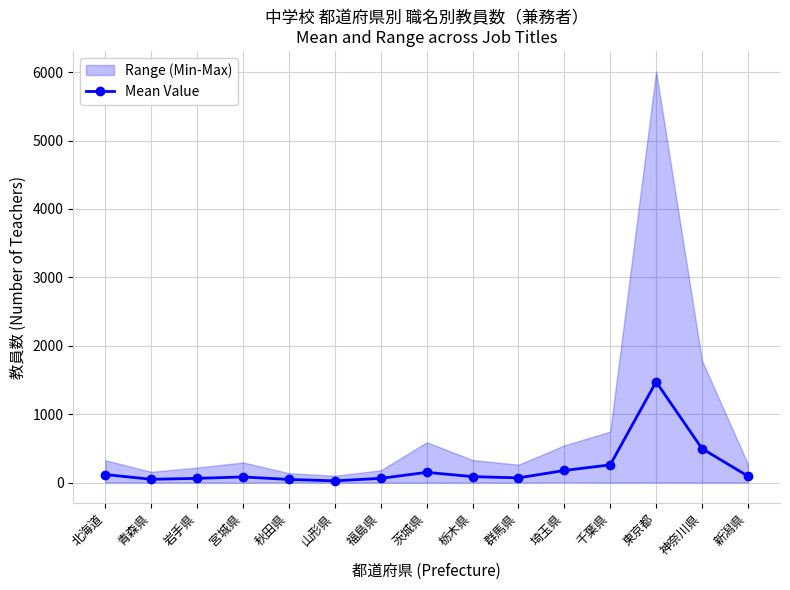

At which label does the data first exceed 87?

北海道